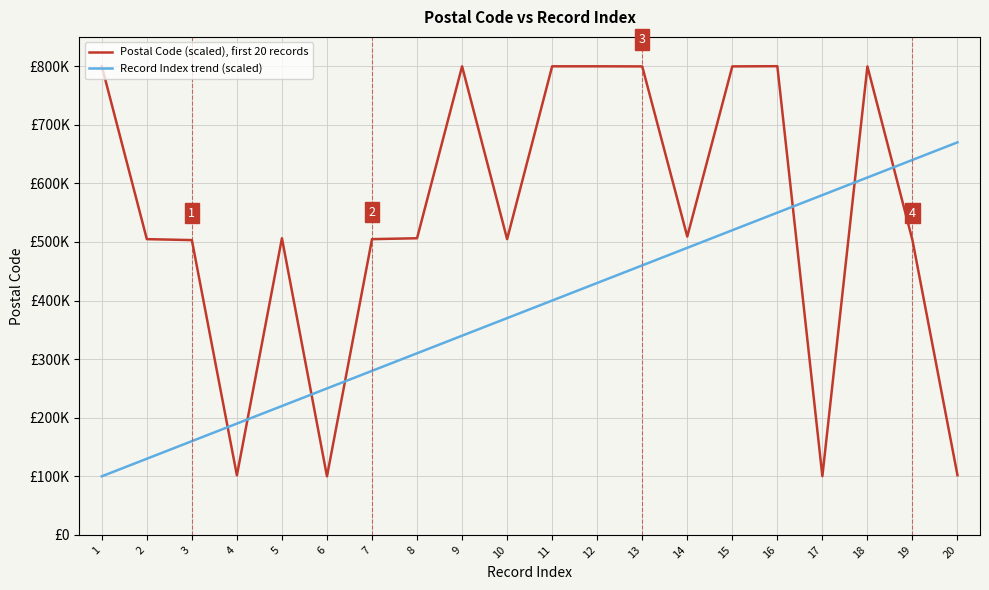

Which category has the highest value in the Postal Code (scaled), first 20 records series?

1